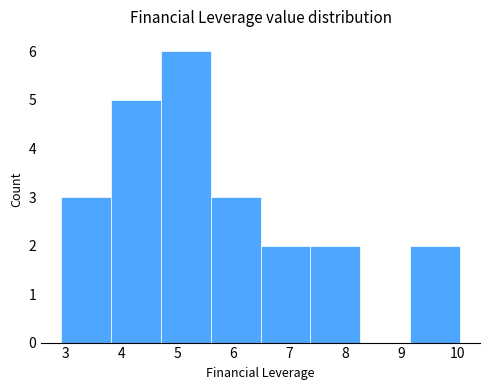

Reading left to right, transcribe this chart: for each bar, give the range it covers on the x-axis and its height. Neither the bar edges nor the heights are printed on the chart, so give them approximately, as read against the axes.

2.9 to 3.8: 3
3.8 to 4.7: 5
4.7 to 5.6: 6
5.6 to 6.5: 3
6.5 to 7.4: 2
7.4 to 8.3: 2
8.3 to 9.2: 0
9.2 to 10.1: 2